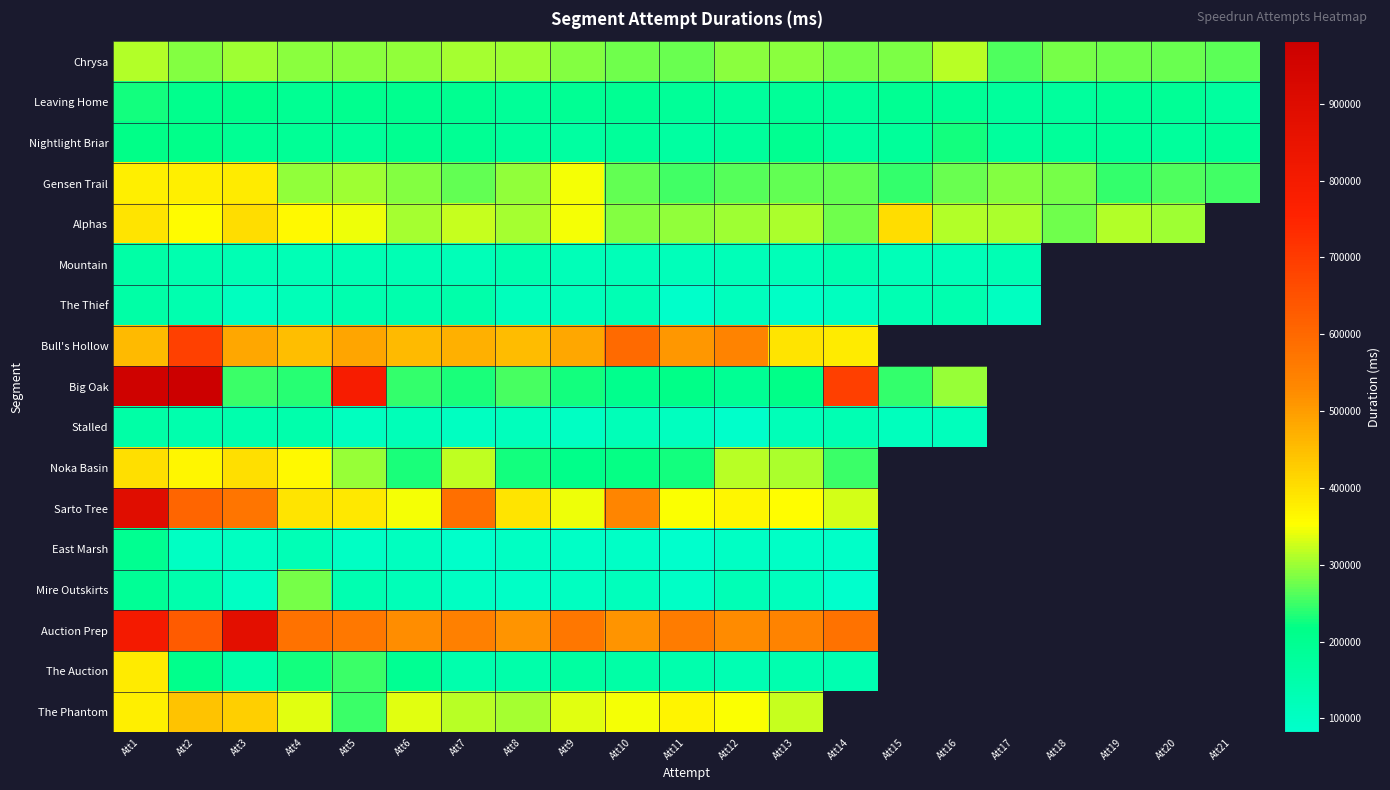

At which category is the sum across all series the highest?

Att1